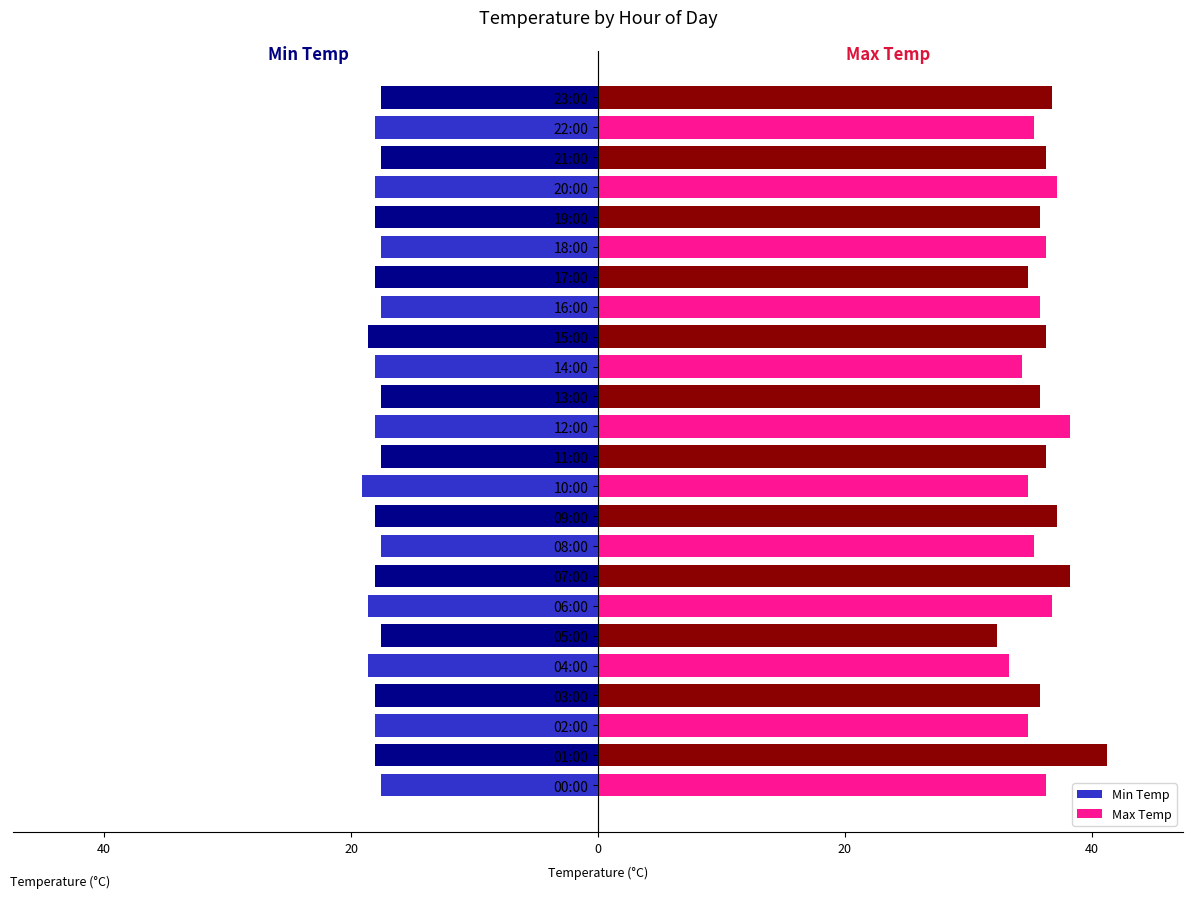

What is the lowest value of the Max Temp series?

32.3